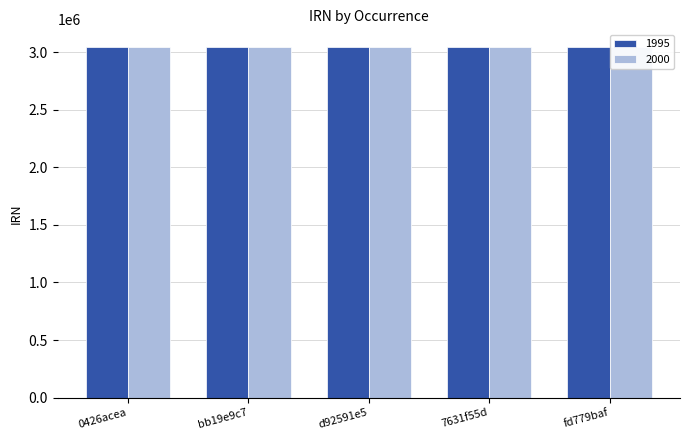

What is the value of the 2000 bar at the 5th from the left?

3047499